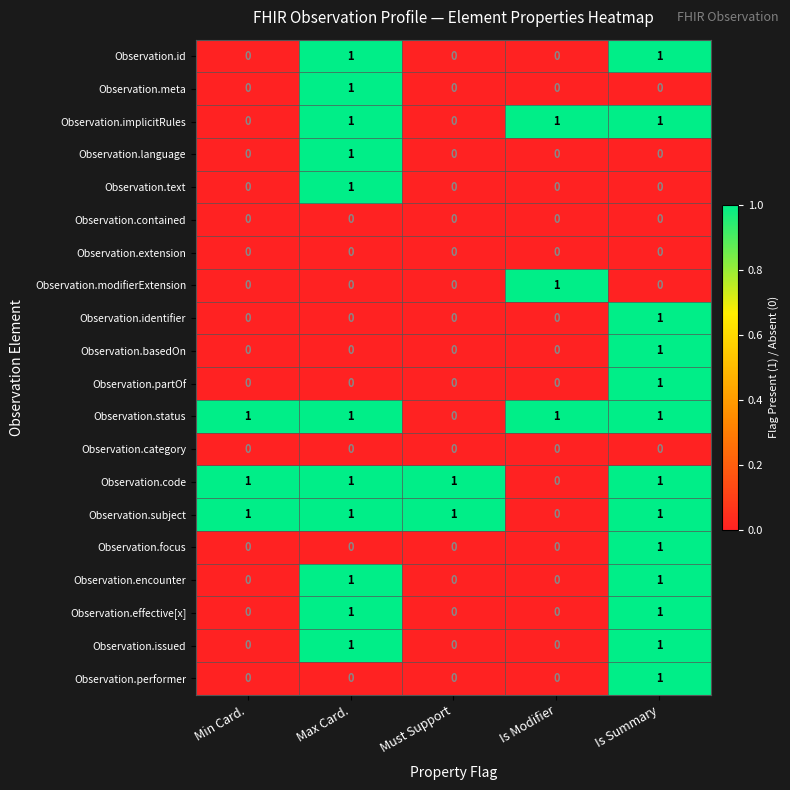

Is it true that Observation.meta equals -1 at Is Summary?

False